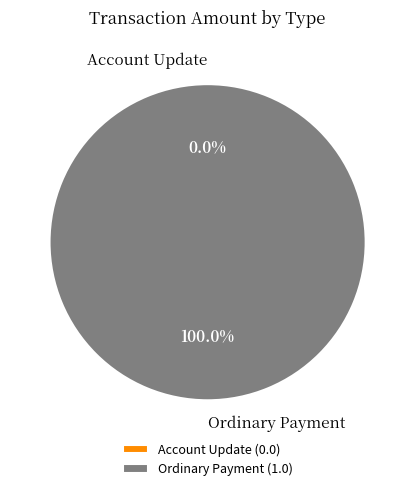

Which category accounts for the majority?

Ordinary Payment